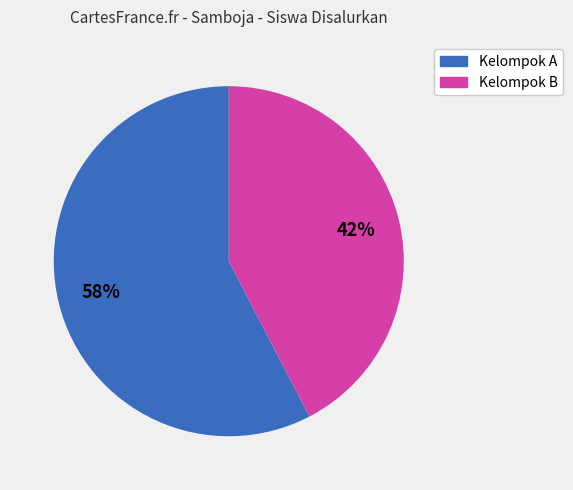

To the nearest percent, what is the average slice percentage?

50%